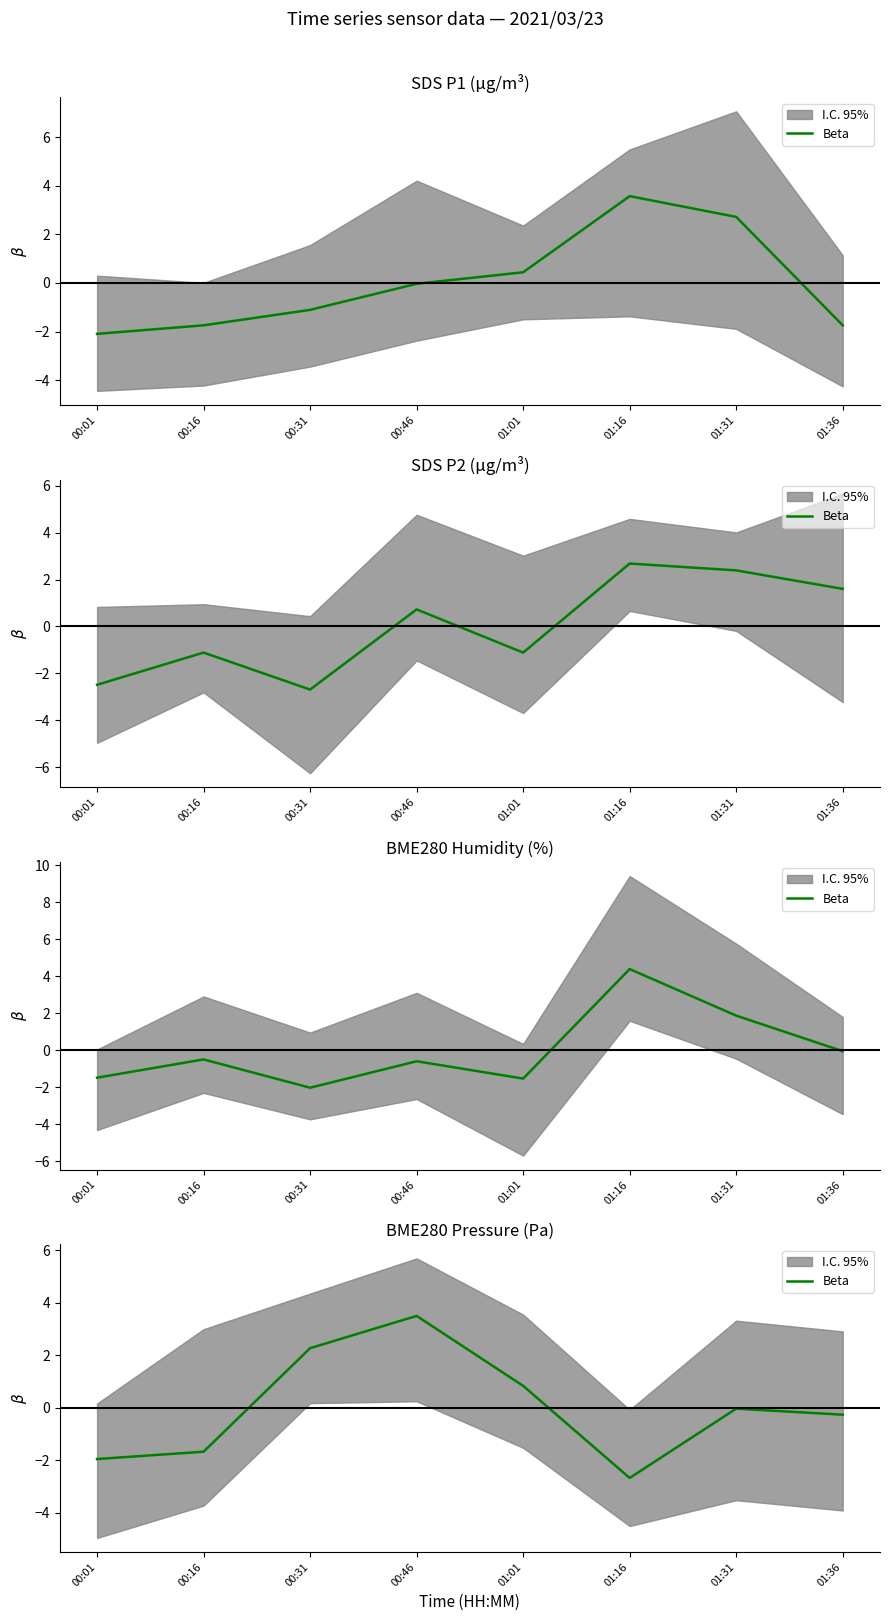

What is the difference between the maximum and minimum values?

6.2